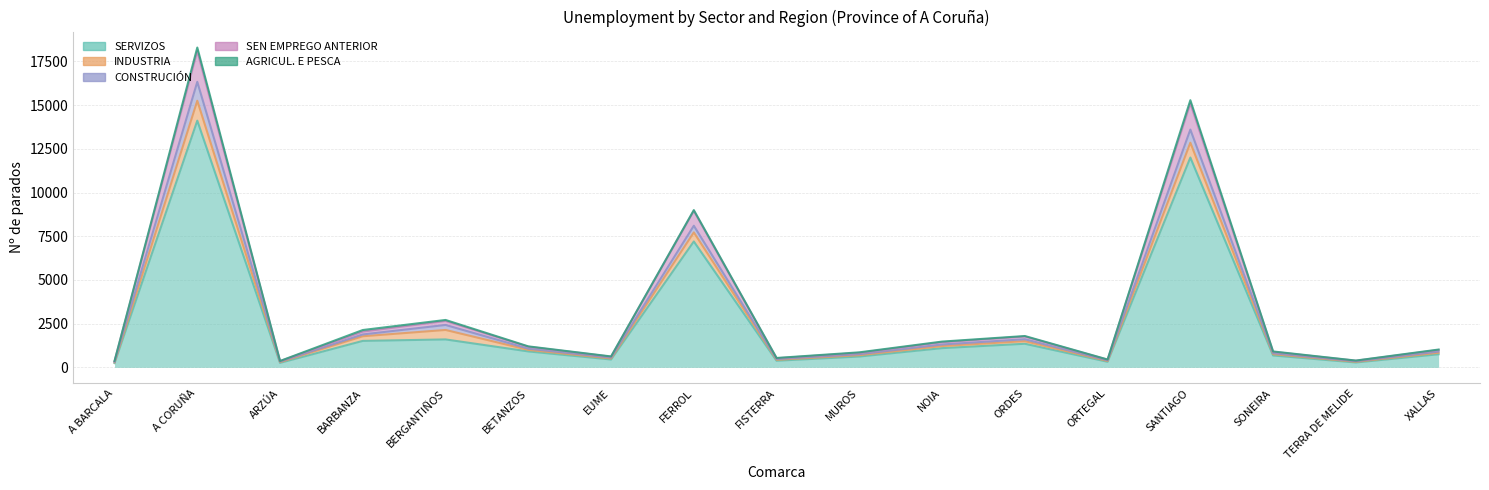

At how many categories does at least one series exceed 4712?

3